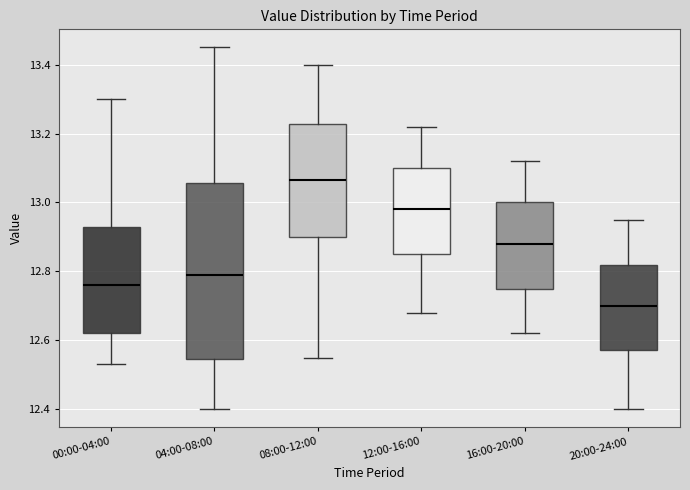

Which box has the lowest median line?

20:00-24:00